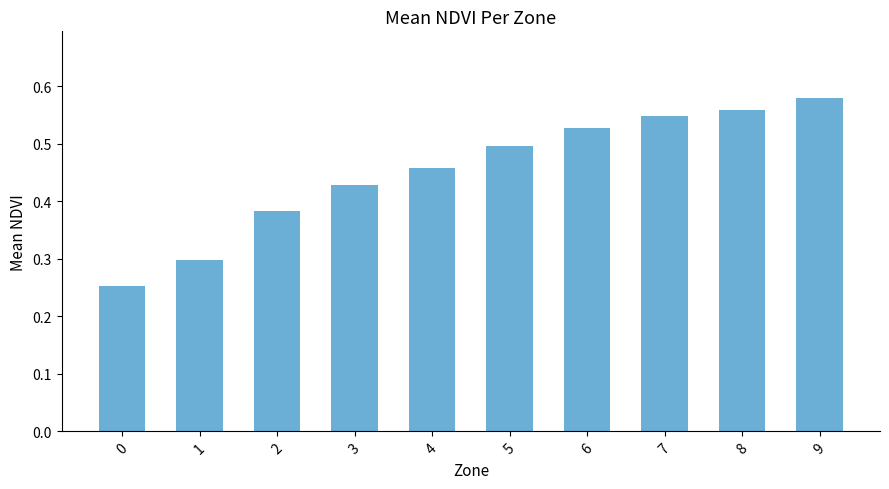

The chart shows a value of 0.5 at 2. True or false?

False